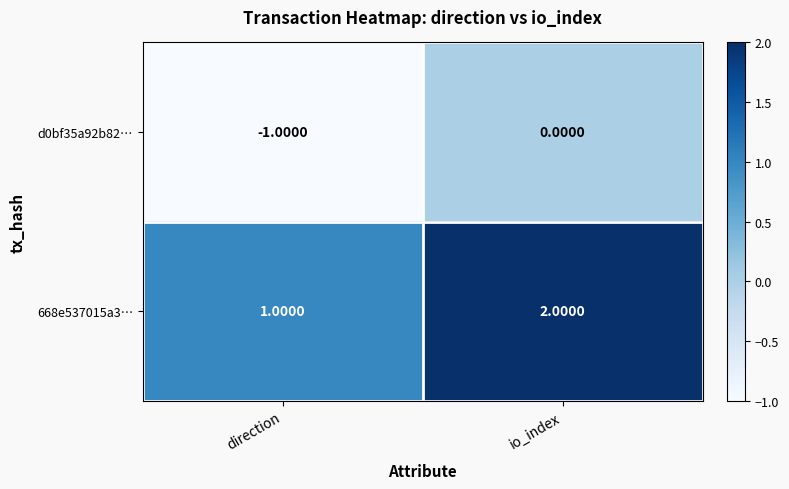

What is the sum of the 668e537015a3… values at io_index and direction?

3